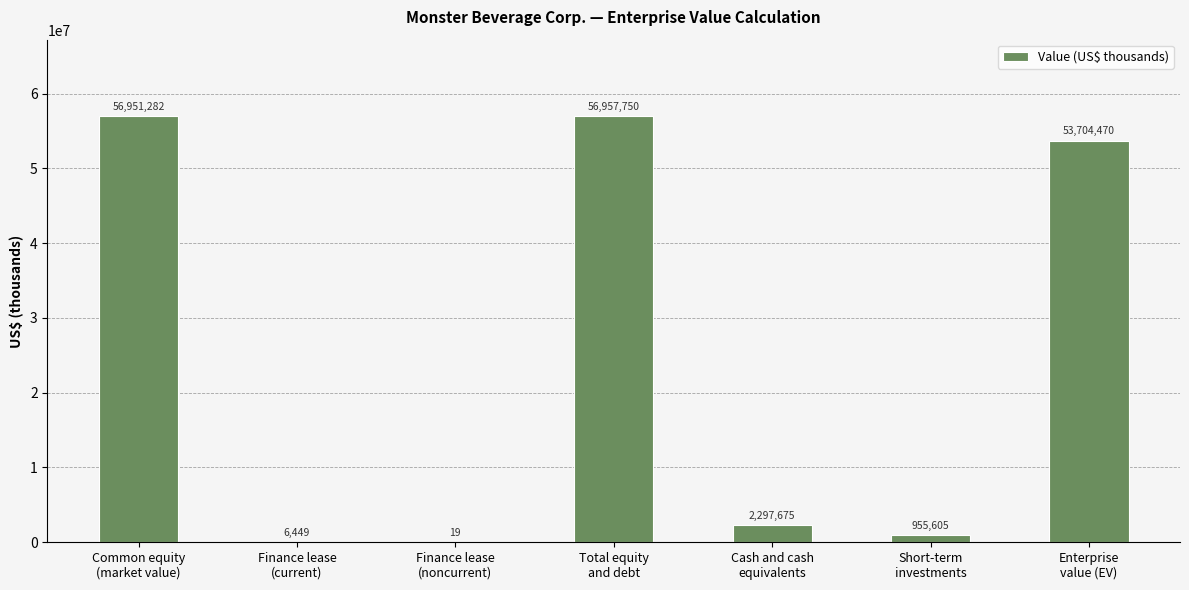

How many categories are shown in the chart?

7